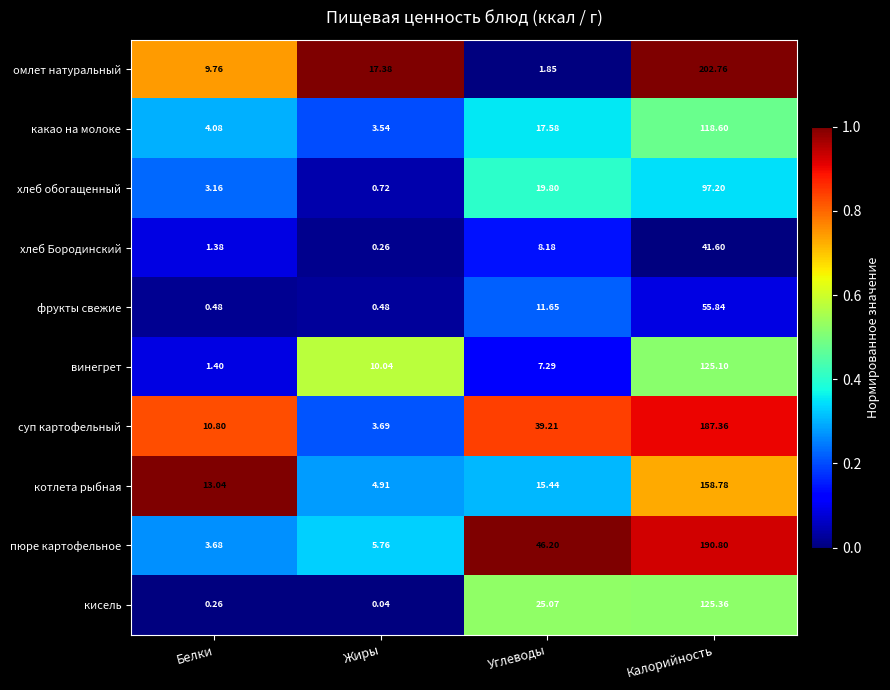

Which series has the largest total across all categories?

пюре картофельное